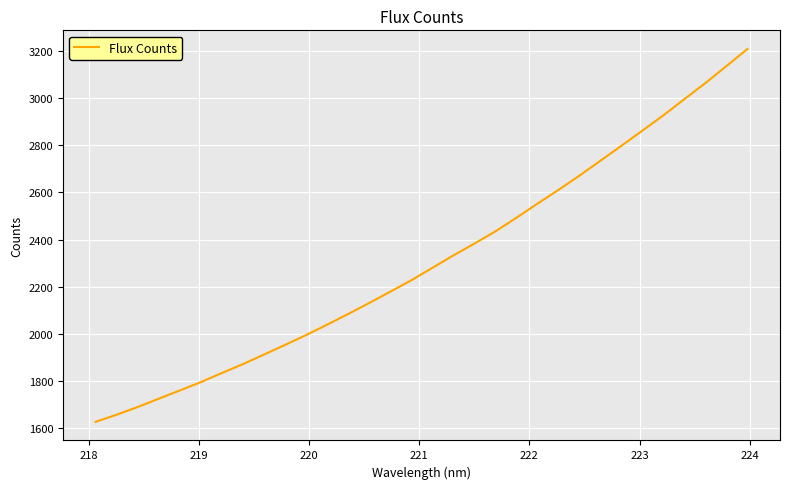

Reading left to right, extract all data points from this chart.

1627.3	1657.5	1690.1	1725.4	1760.2	1795.5	1834.4	1872.0	1912.5	1953.2	1995.1	2039.2	2084.5	2131.1	2179.0	2227.2	2279.9	2332.5	2382.9	2434.5	2492.3	2552.0	2610.4	2670.9	2734.3	2797.6	2862.0	2926.9	2995.7	3063.7	3135.6	3208.2